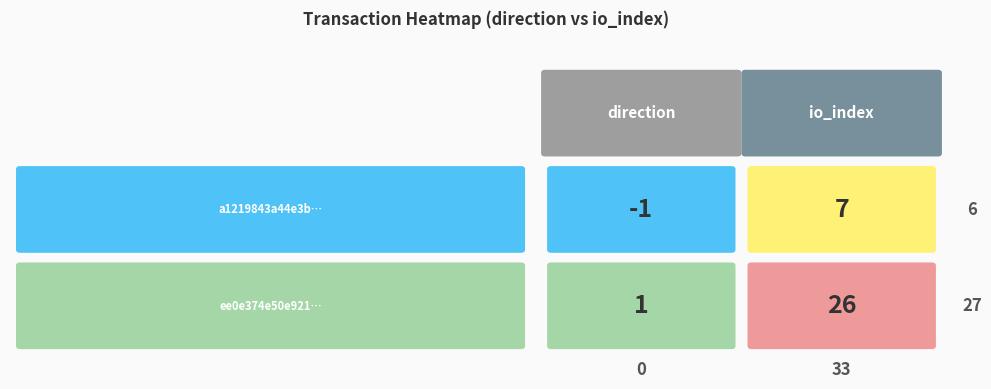

How many ee0e374e50e921b2c88a0d39bbe64eac37b53c5 values are between 1 and 26?

2